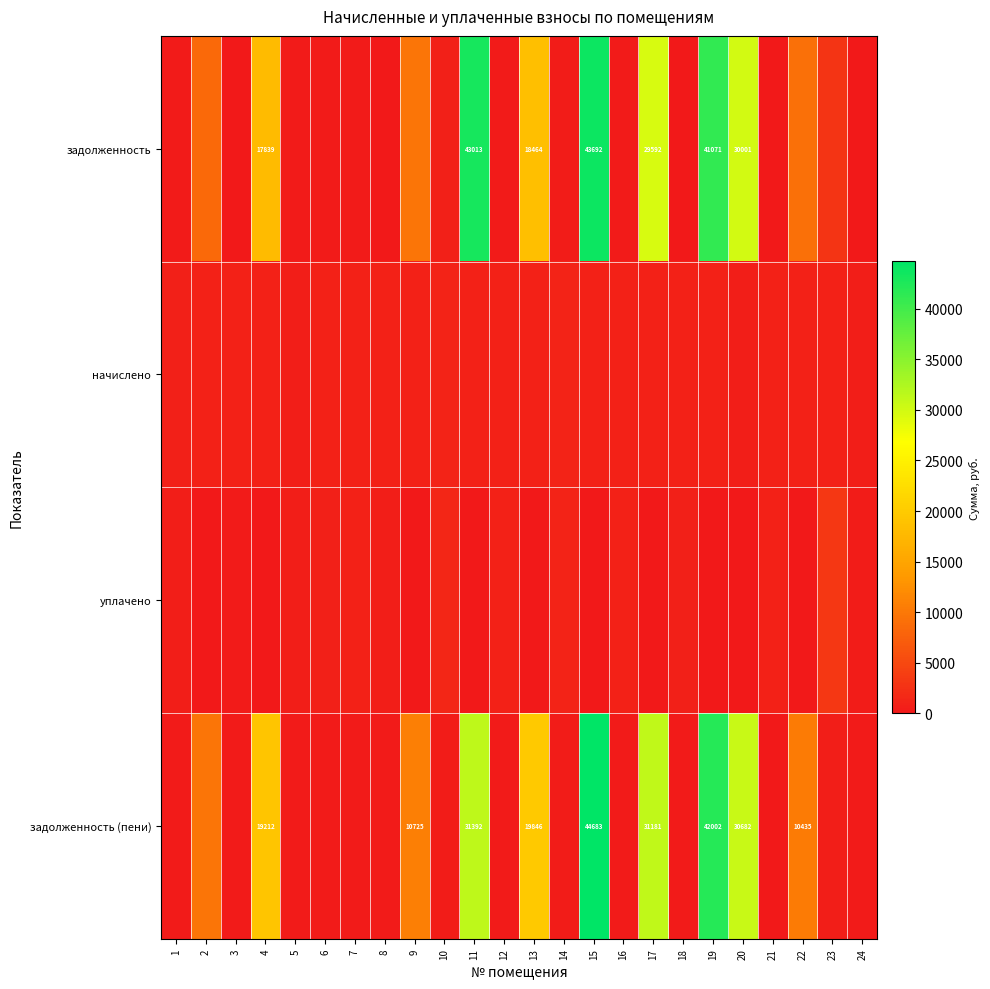

List the series in order of their peak value, lowest first.

начислено, уплачено, задолженность, задолженность (пени)